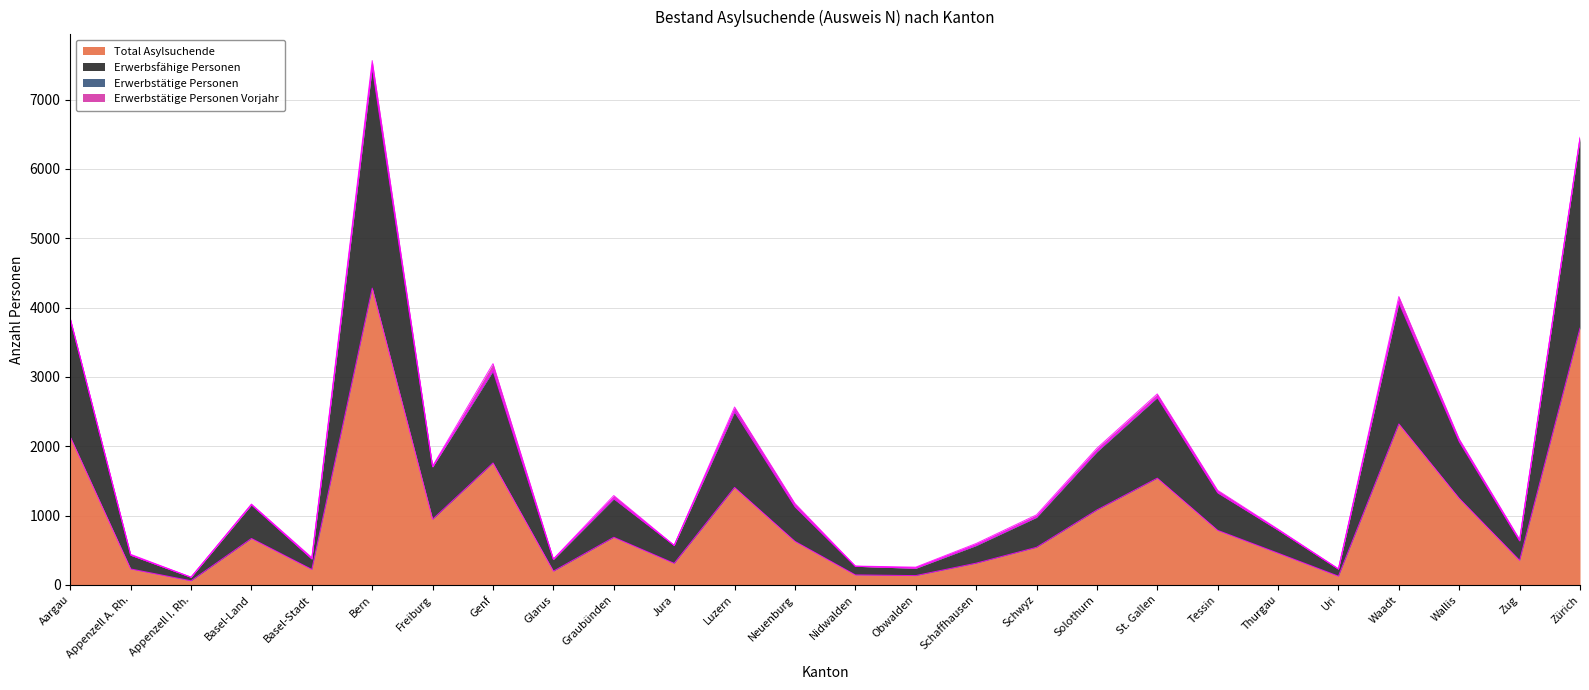

The Total Asylsuchende series shows 687 at Graubünden. True or false?

True